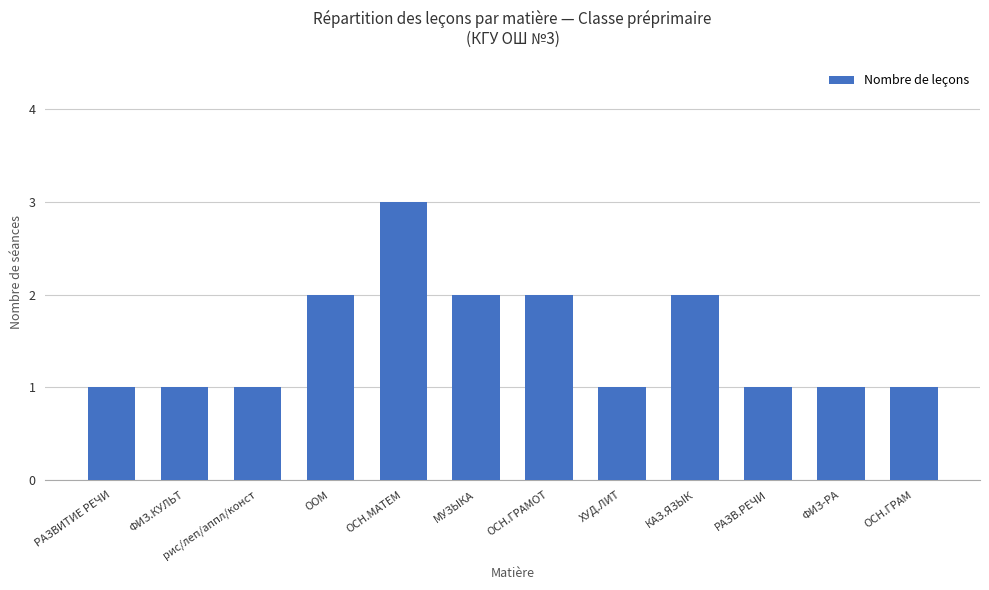

Reading right to left, what are all the values shown in this chart?

1	1	1	2	1	2	2	3	2	1	1	1